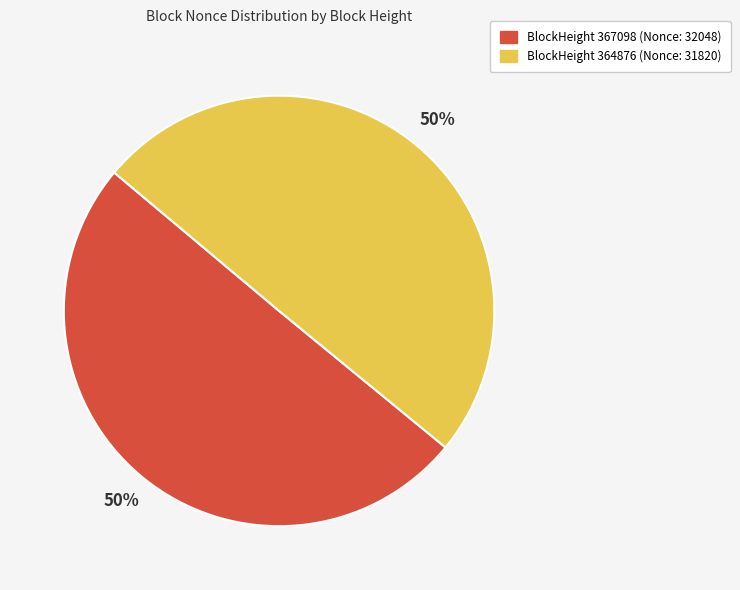

To the nearest percent, what is the average slice percentage?

50%